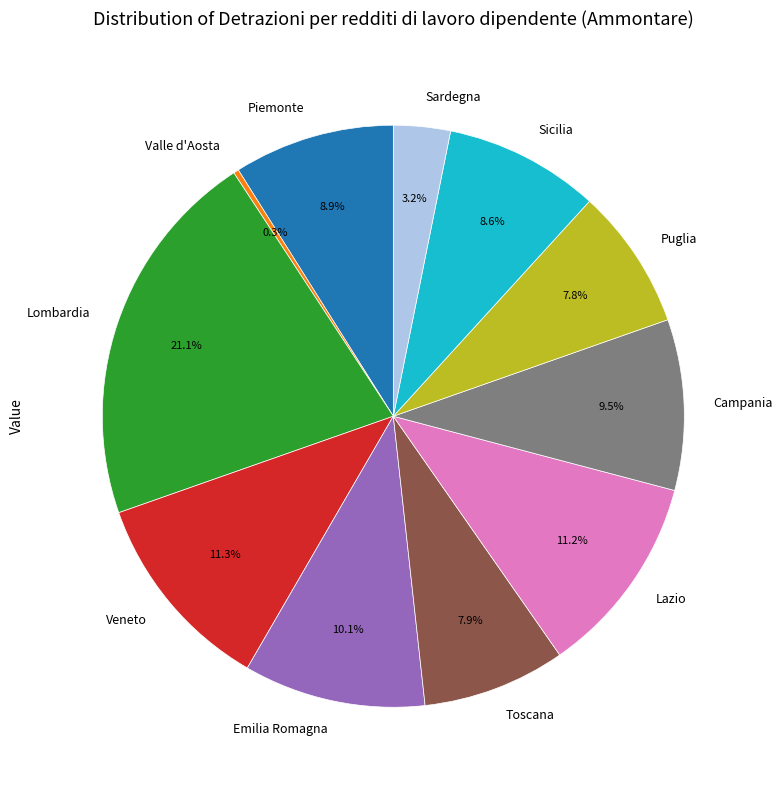

Does any single category account for the majority?

No